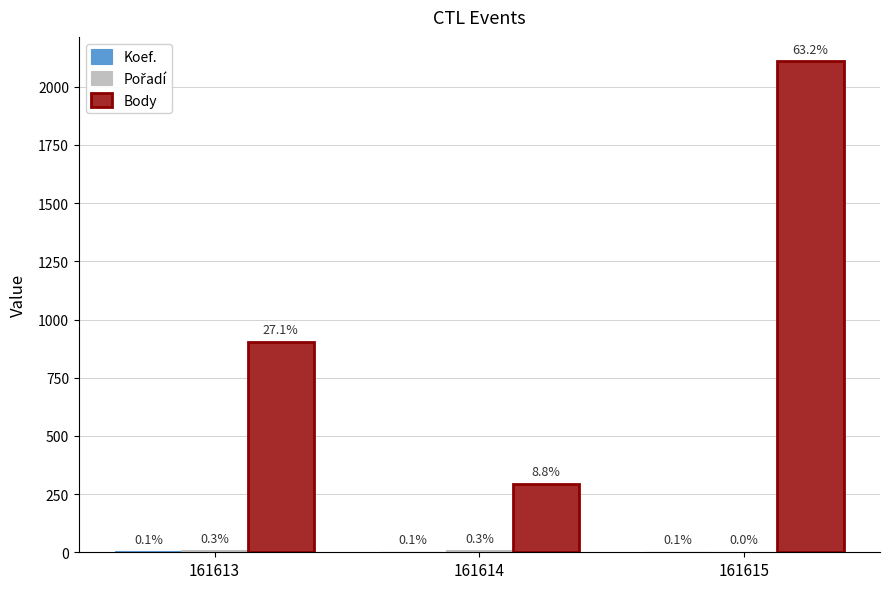

Are the bars grouped side by side (vs. stacked)?

Yes